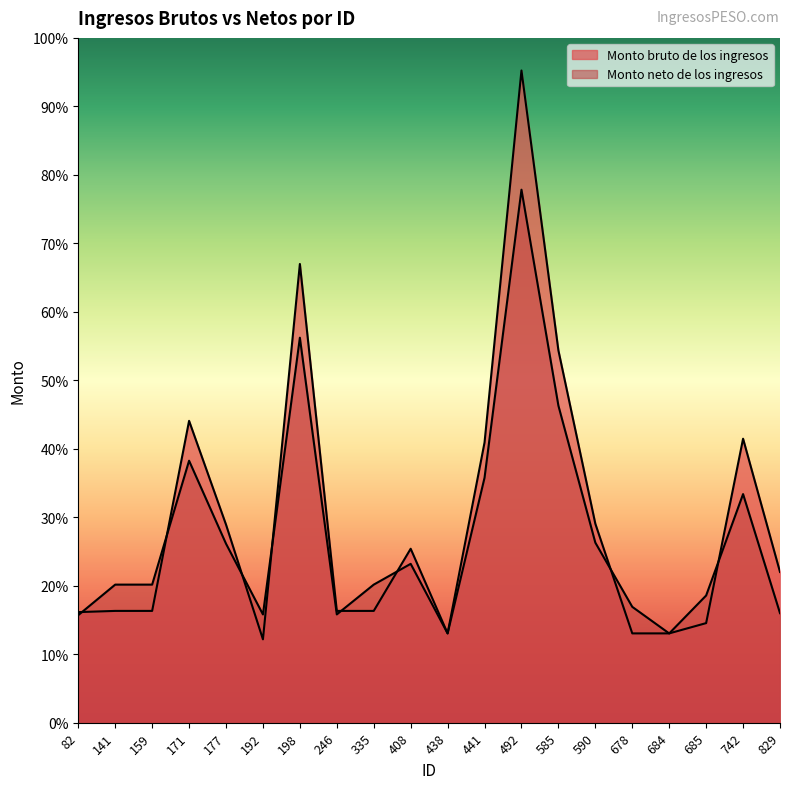

At 685, list the series in order from largest to smallest.

Monto neto de los ingresos, Monto bruto de los ingresos